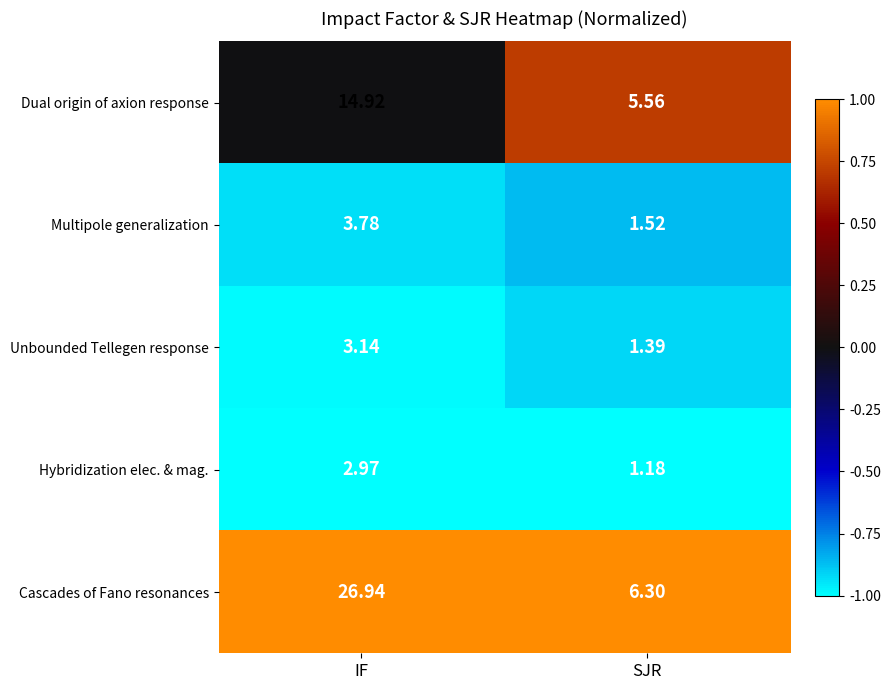

What is the total value across all series at IF?

51.8